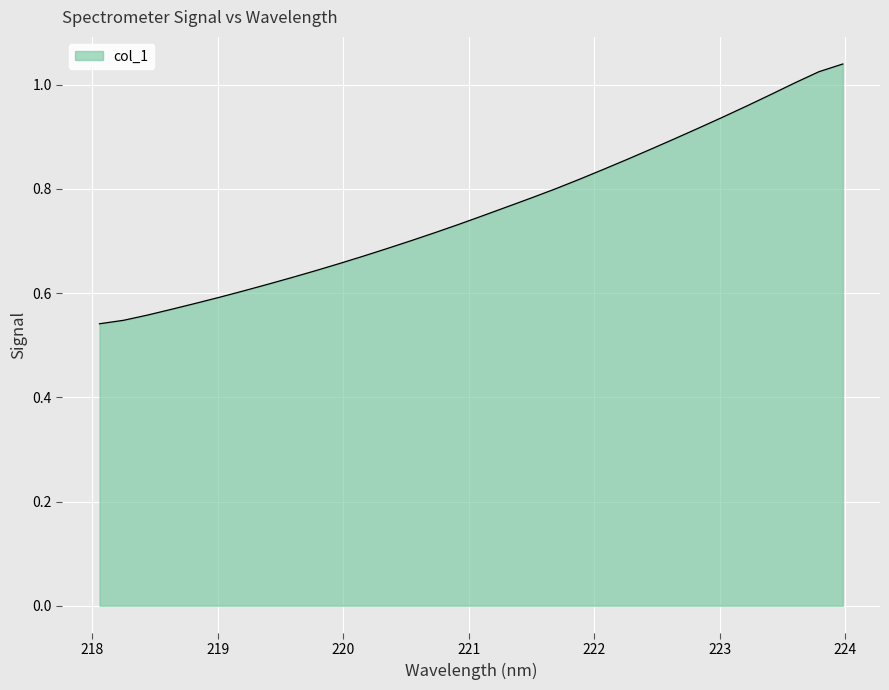

Reading right to left, list all the values displayed in this chart.

1.0	1.0	1.0	1.0	1.0	0.9	0.9	0.9	0.9	0.9	0.8	0.8	0.8	0.8	0.8	0.7	0.7	0.7	0.7	0.7	0.7	0.7	0.6	0.6	0.6	0.6	0.6	0.6	0.6	0.6	0.5	0.5